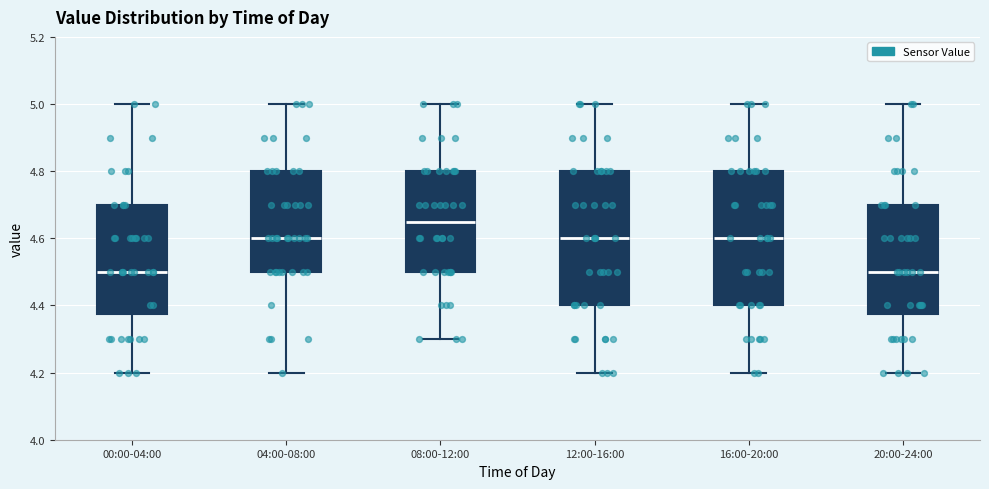

Reading left to right, transcribe this box plot: for each box, give where its median line is, the range the box spans, and where its two whiskers end, as read against the y-axis. The values are not printed on the chart, so give them approximately, as read against the axis.

00:00-04:00: median 4.50, box 4.38 to 4.70, whiskers 4.20 to 5.00
04:00-08:00: median 4.60, box 4.50 to 4.80, whiskers 4.20 to 5.00
08:00-12:00: median 4.66, box 4.50 to 4.80, whiskers 4.30 to 5.00
12:00-16:00: median 4.60, box 4.40 to 4.80, whiskers 4.20 to 5.00
16:00-20:00: median 4.60, box 4.40 to 4.80, whiskers 4.20 to 5.00
20:00-24:00: median 4.50, box 4.38 to 4.70, whiskers 4.20 to 5.00